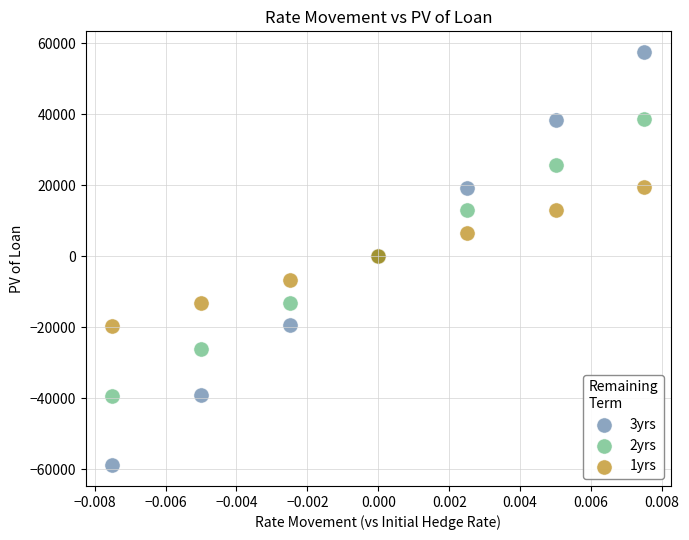

Which series contains the highest Y value?

3yrs